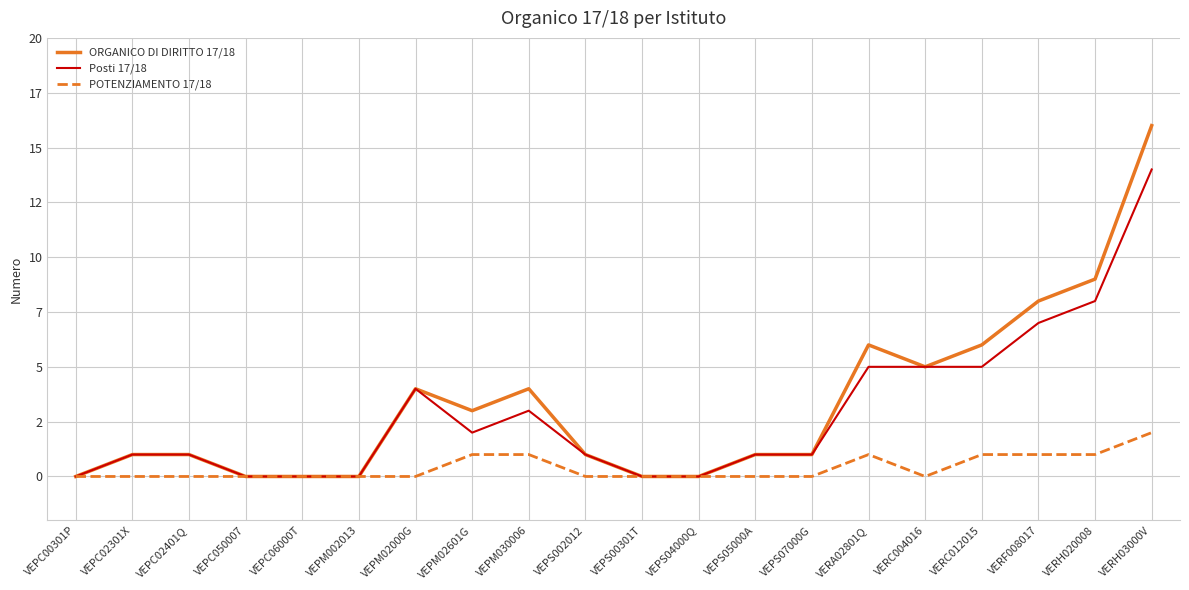

True or false: ORGANICO DI DIRITTO 17/18 has a value of 4 at VEPM02000G.

True